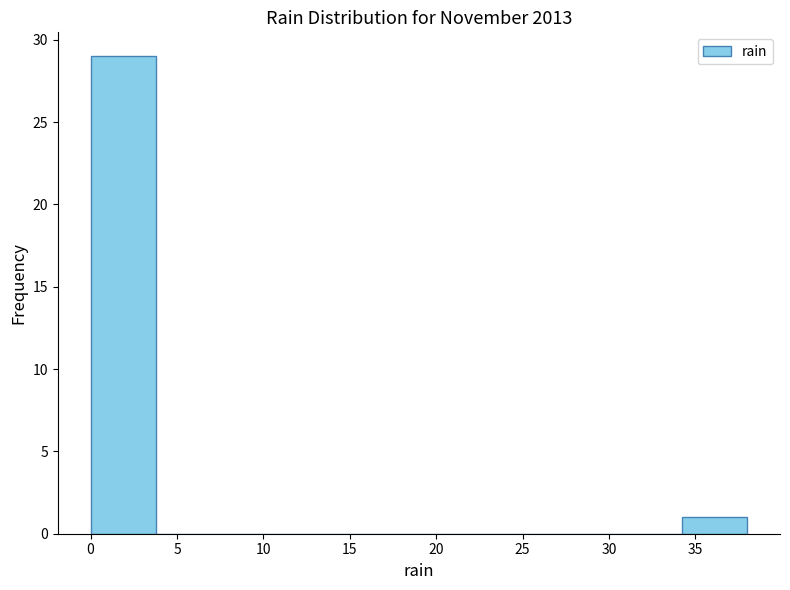

Reading left to right, transcribe this chart: for each bar, give the range it covers on the x-axis and its height. Neither the bar edges nor the heights are printed on the chart, so give them approximately, as read against the axes.

0.0 to 3.8: 29
3.8 to 7.6: 0
7.6 to 11.4: 0
11.4 to 15.2: 0
15.2 to 19.0: 0
19.0 to 22.8: 0
22.8 to 26.6: 0
26.6 to 30.4: 0
30.4 to 34.2: 0
34.2 to 38.0: 1